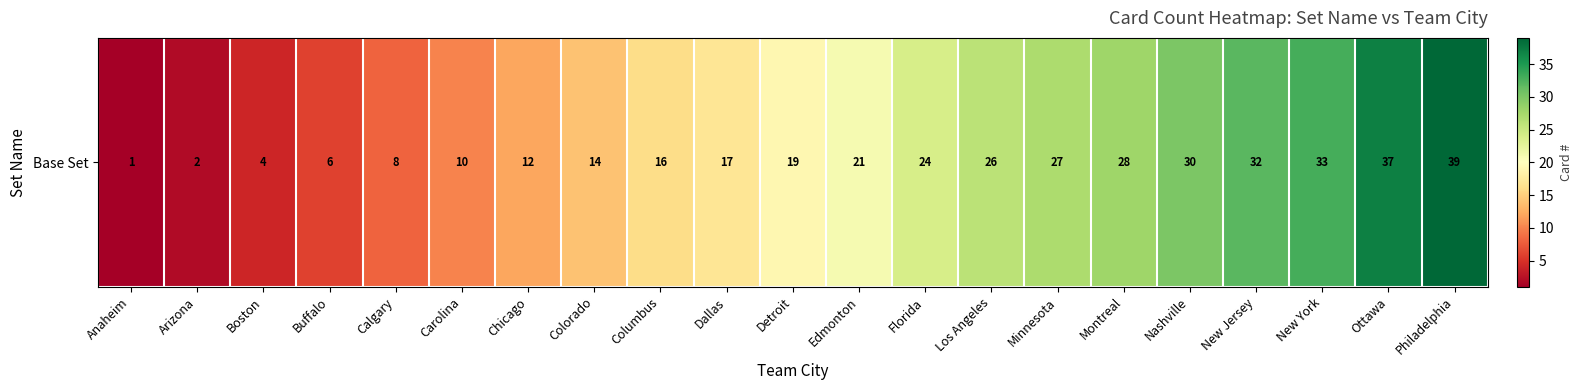

List the labels in order of value, largest first.

Philadelphia, Ottawa, New York, New Jersey, Nashville, Montreal, Minnesota, Los Angeles, Florida, Edmonton, Detroit, Dallas, Columbus, Colorado, Chicago, Carolina, Calgary, Buffalo, Boston, Arizona, Anaheim